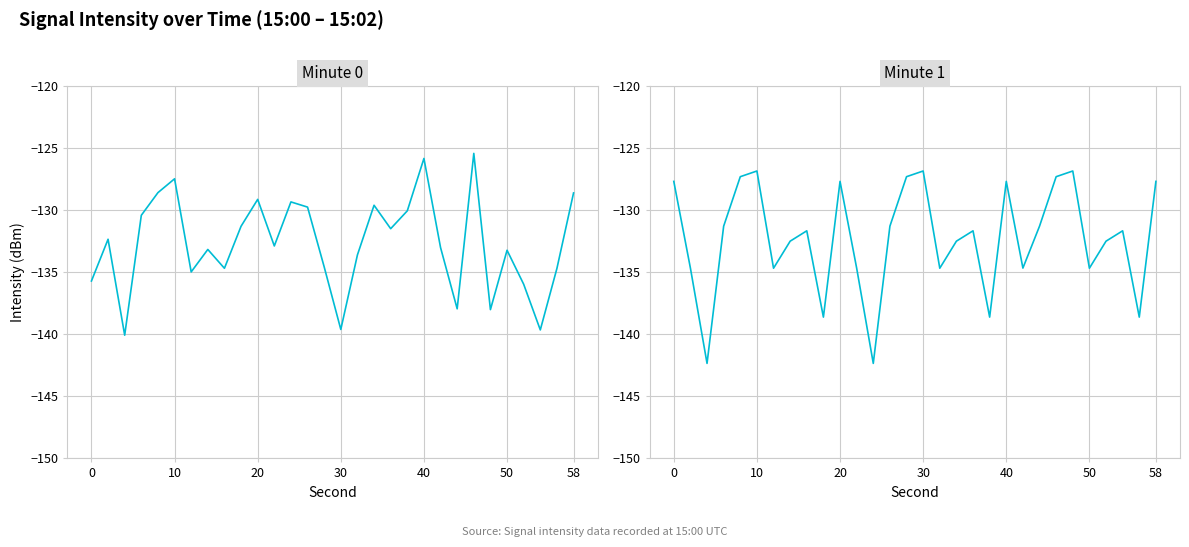

After their last crossing, which series has the higher values: Minute 1 or Minute 0?

Minute 1